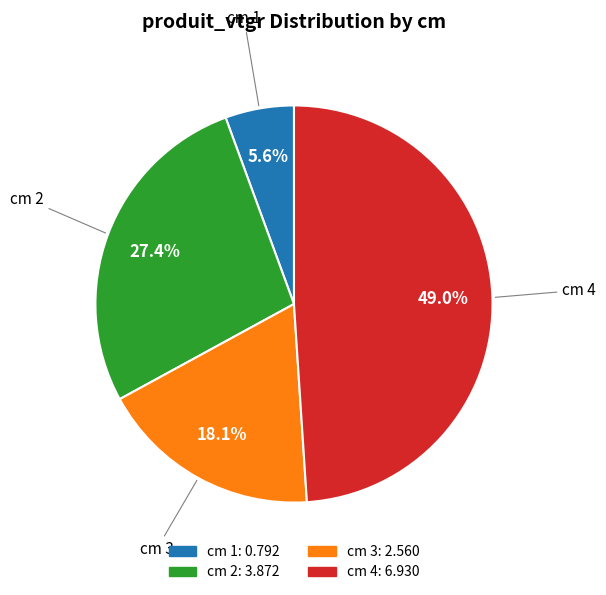

Is there any slice that represents more than half of the pie?

No